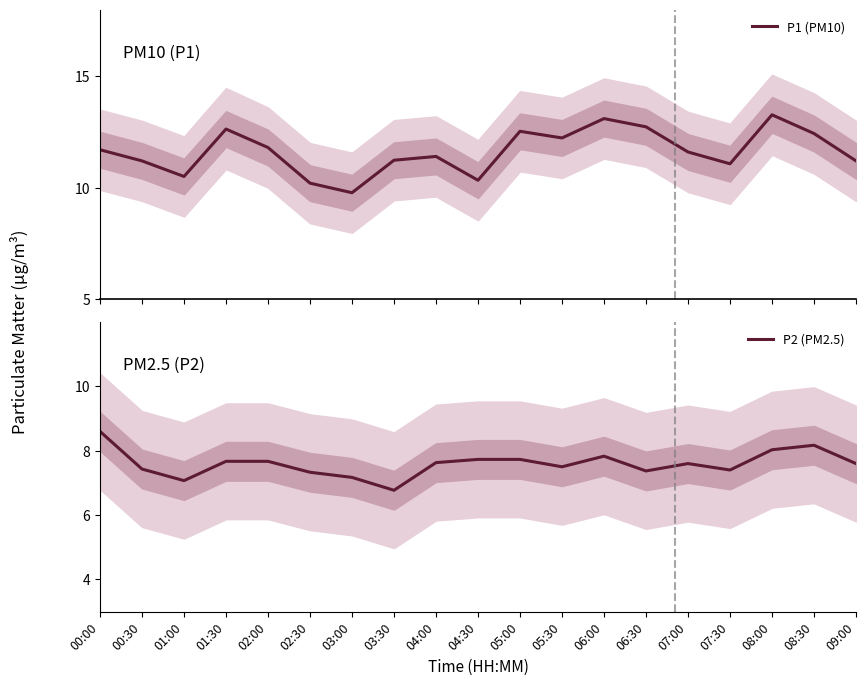

Which series has the widest spread of values?

P1 (PM10)